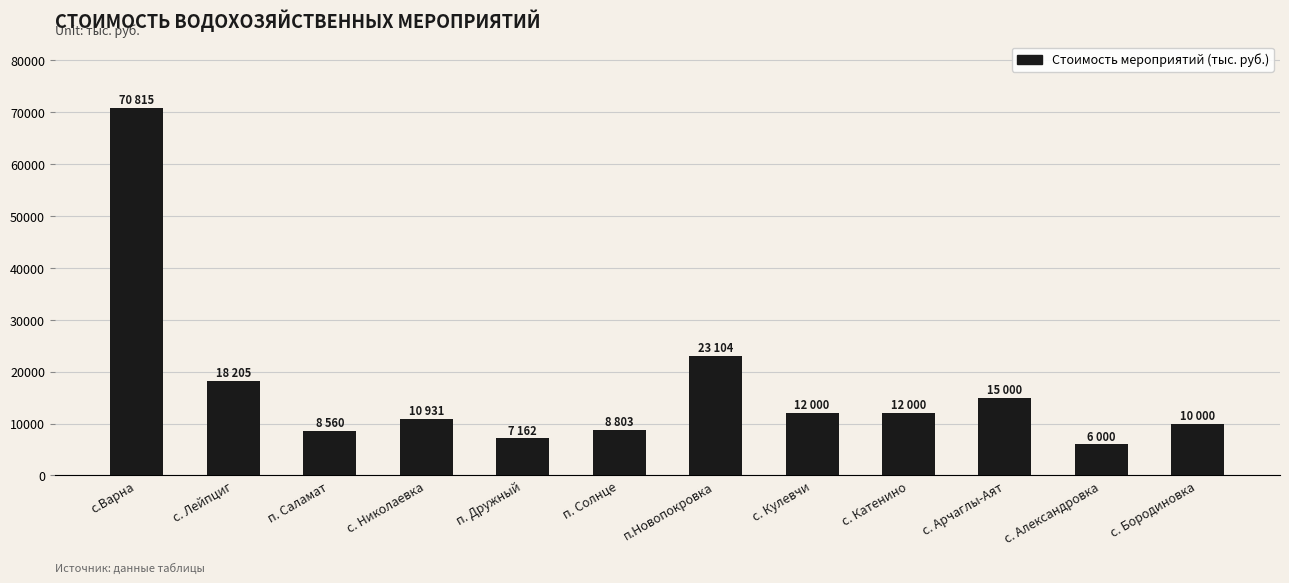

At which label does the data first exceed 12000?

с.Варна